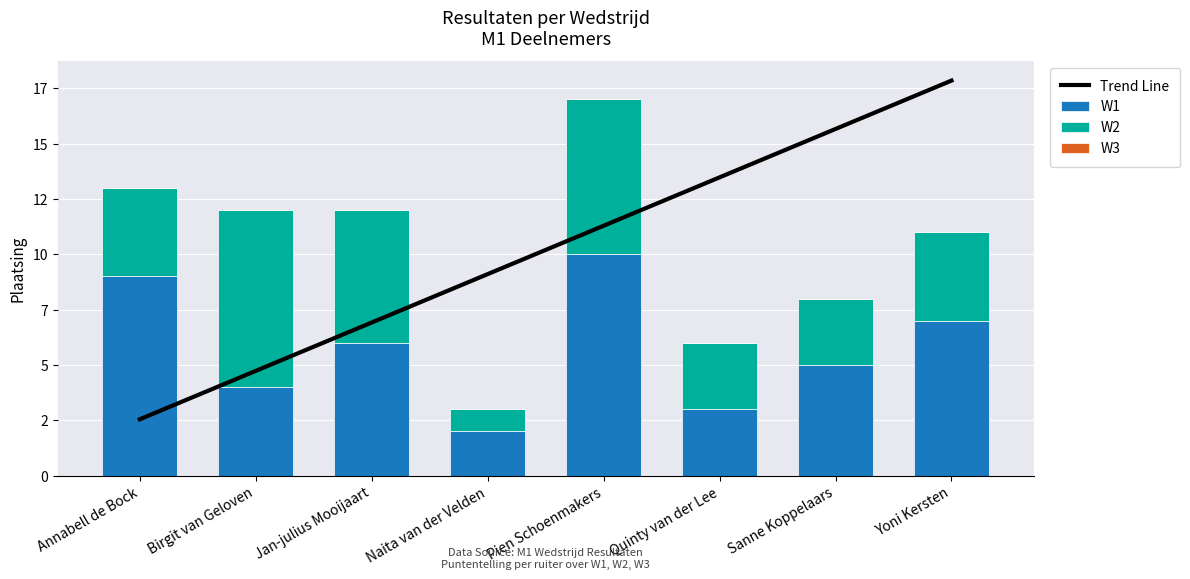

Which category has the lowest value in the W3 series?

Annabell de Bock